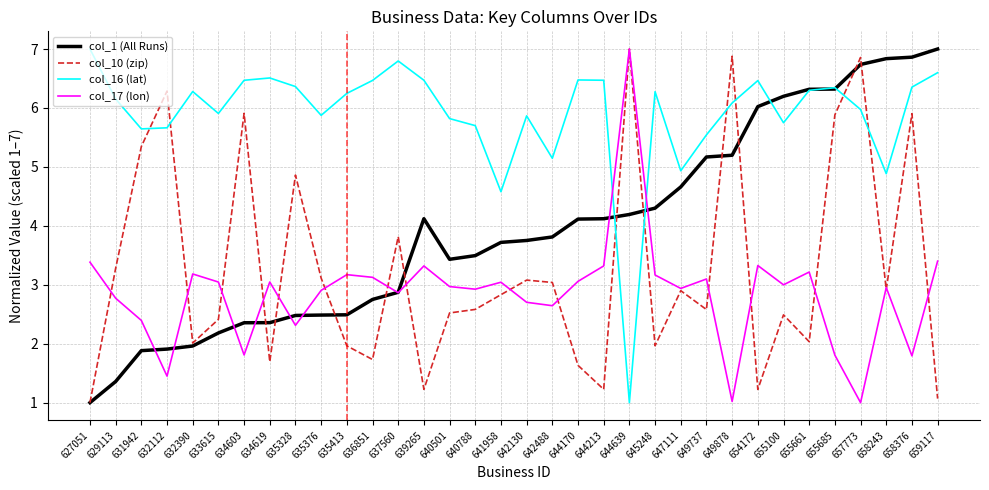

Does the chart have visible grid lines?

Yes